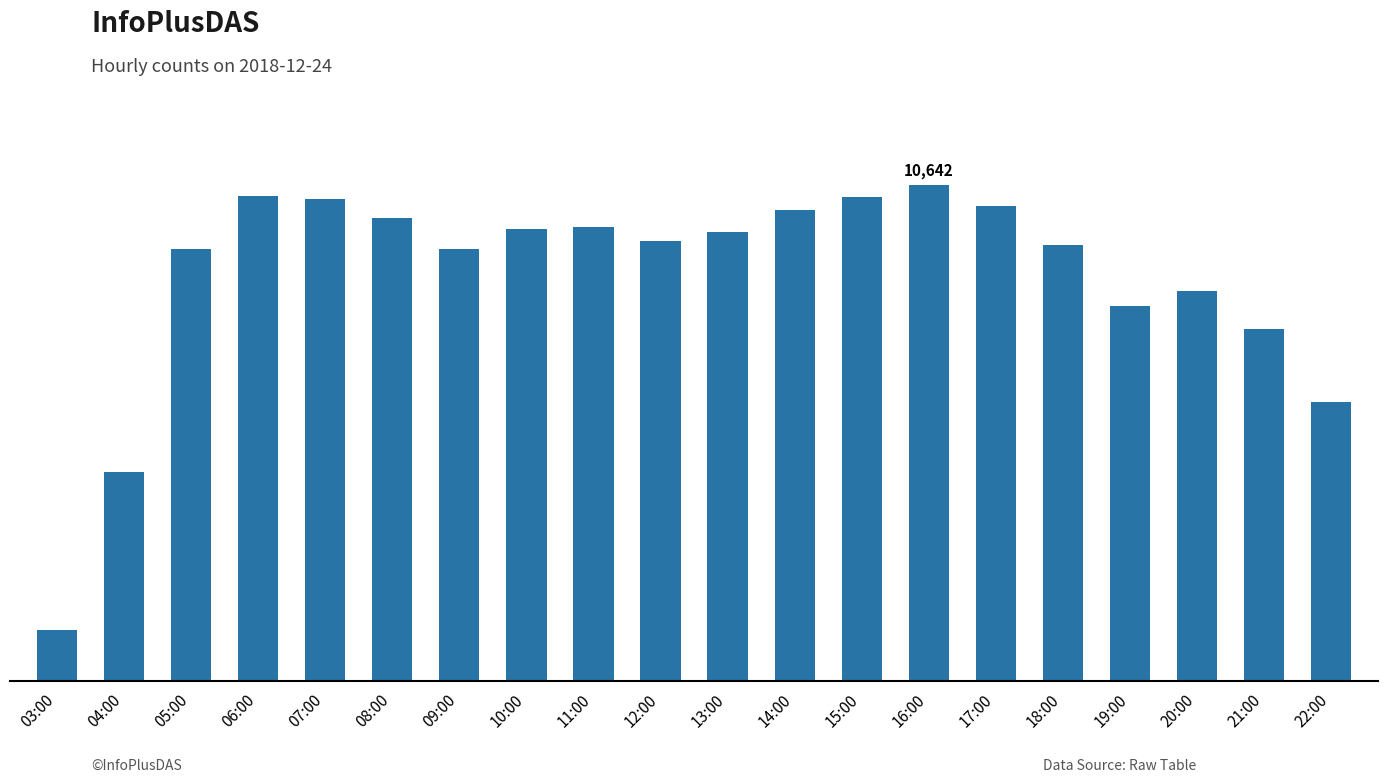

Where is the data nearest to the value 5871?

22:00